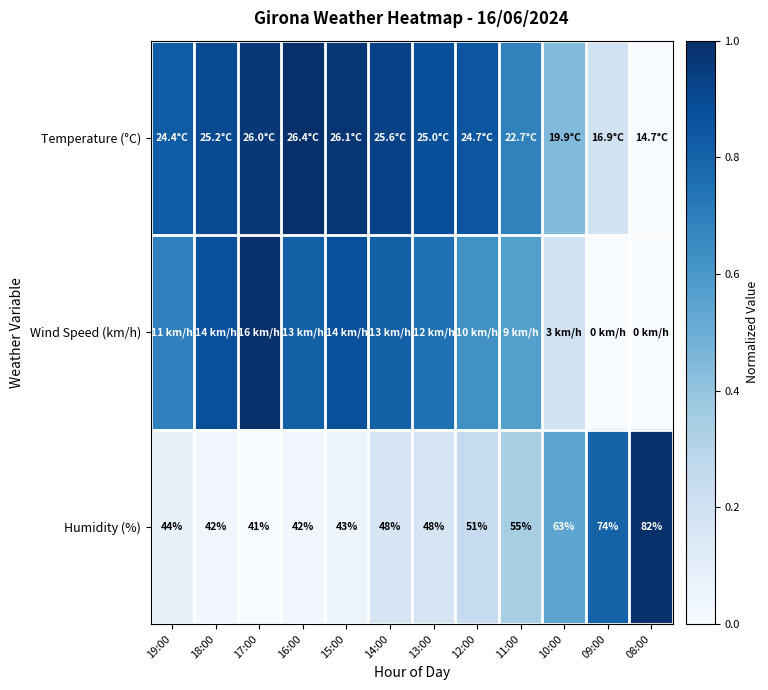

How many data points in Humidity (%) are less than 48?

5